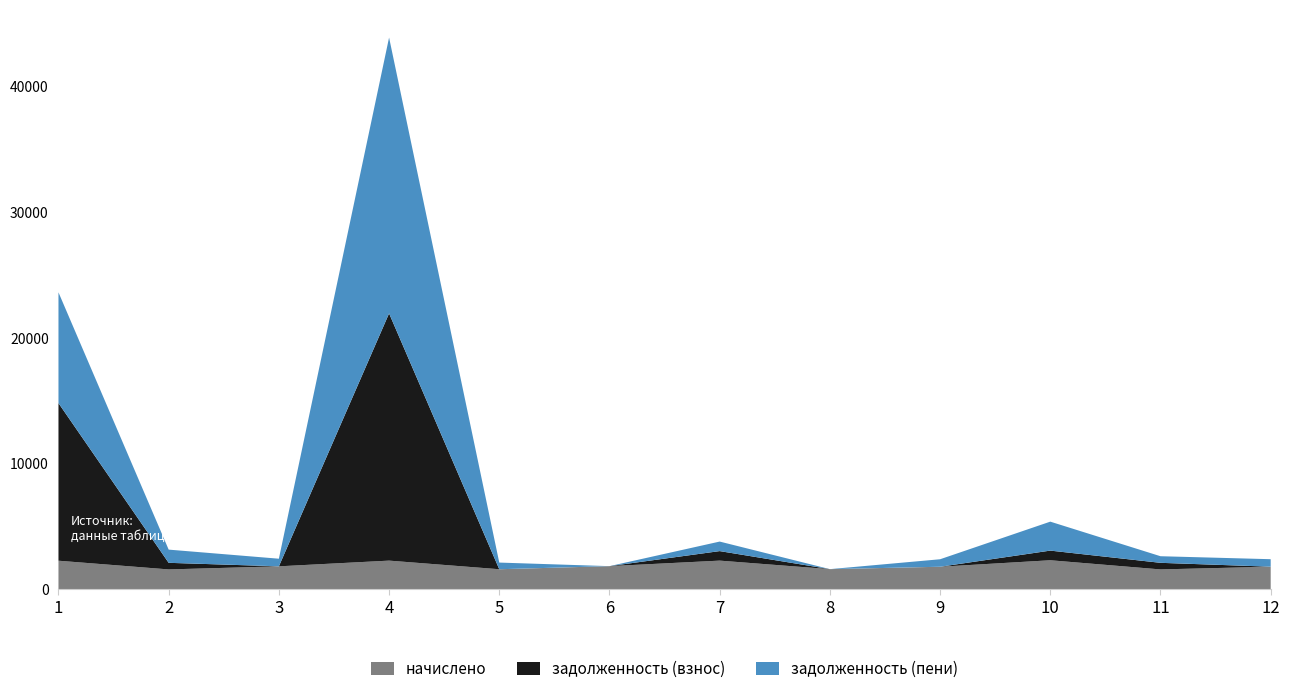

Reading left to right, what are all the values shown in this chart?

начислено: 1=2269.3	2=1576.4	3=1822.0	4=2276.6	5=1591.0	6=1836.7	7=2276.6	8=1598.4	9=1789.0	10=2305.9	11=1576.4	12=1792.7
задолженность (взнос): 1=12550.0	2=525.5	3=0.0	4=19687.1	5=0.0	6=0.0	7=758.9	8=0.0	9=0.0	10=768.6	11=525.5	12=0.0
задолженность (пени): 1=8819.2	2=1050.9	3=607.3	4=21963.6	5=530.4	6=0.0	7=758.9	8=0.0	9=596.3	10=2305.9	11=525.5	12=597.6